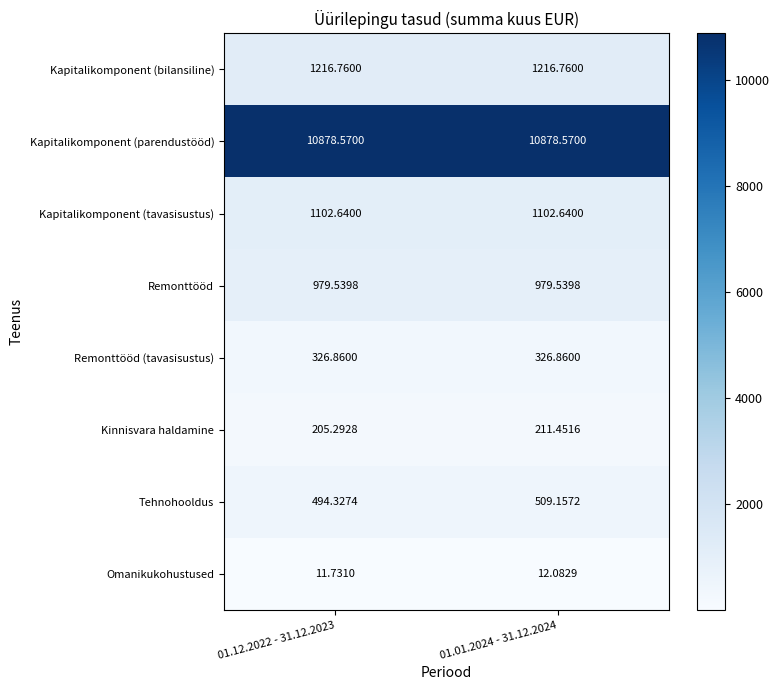

List the series in order of their peak value, lowest first.

Omanikukohustused, Kinnisvara haldamine, Remonttööd (tavasisustus), Tehnohooldus, Remonttööd, Kapitalikomponent (tavasisustus), Kapitalikomponent (bilansiline), Kapitalikomponent (parendustööd)